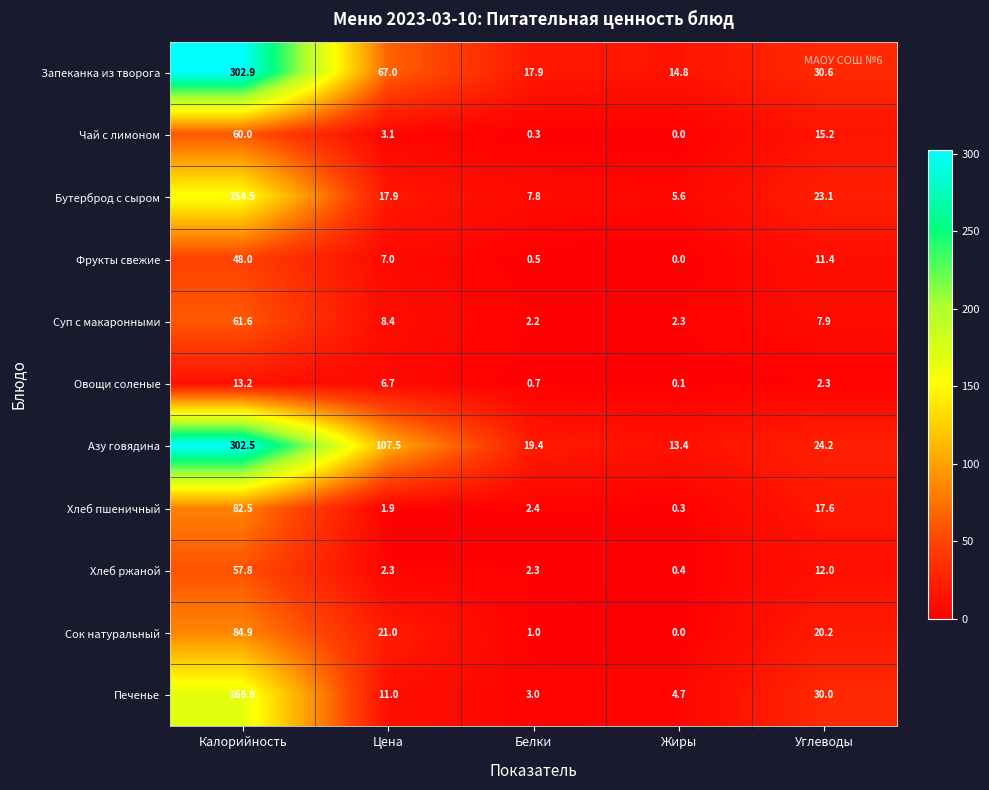

Where is Печенье nearest to the value 84?

Углеводы